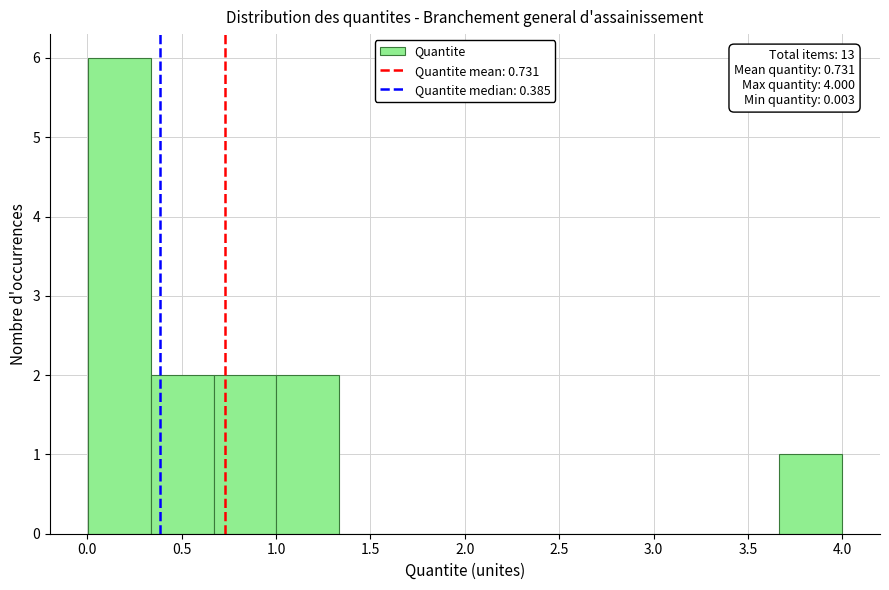

Which range on the x-axis has the tallest bar?

0.00 to 0.35